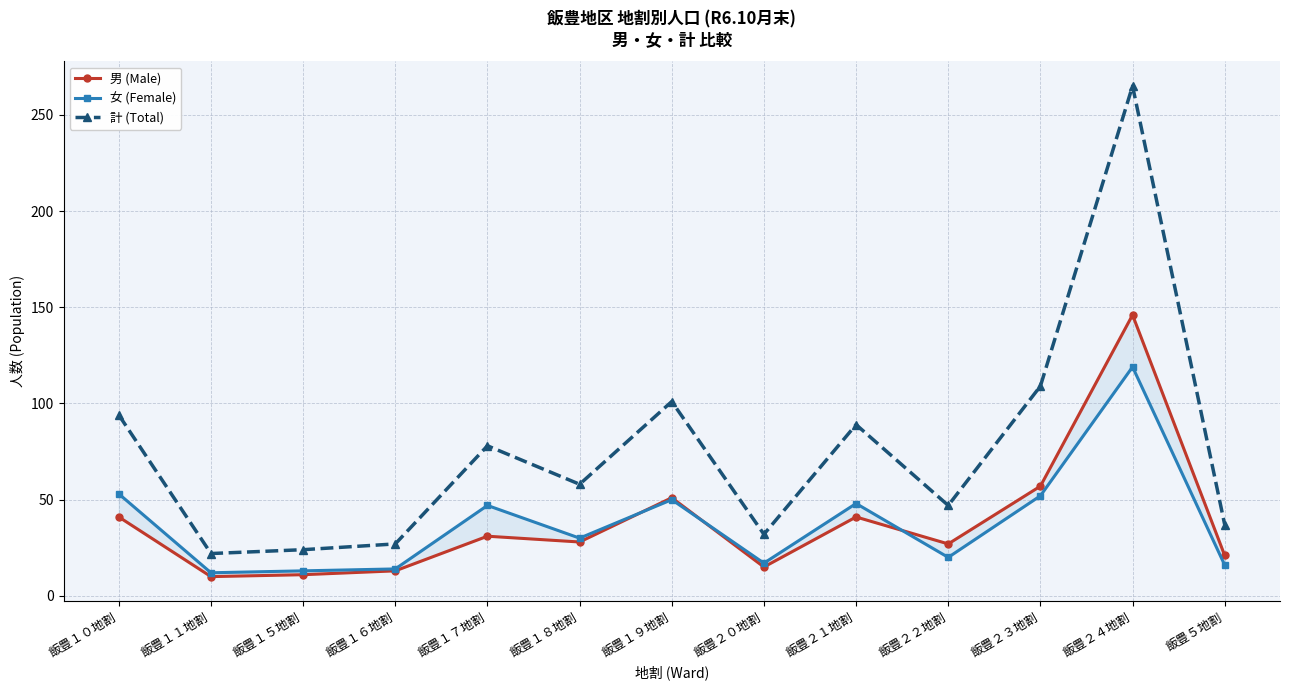

Which series changed the most between 飯豊１０地割 and 飯豊１８地割?

計 (Total)